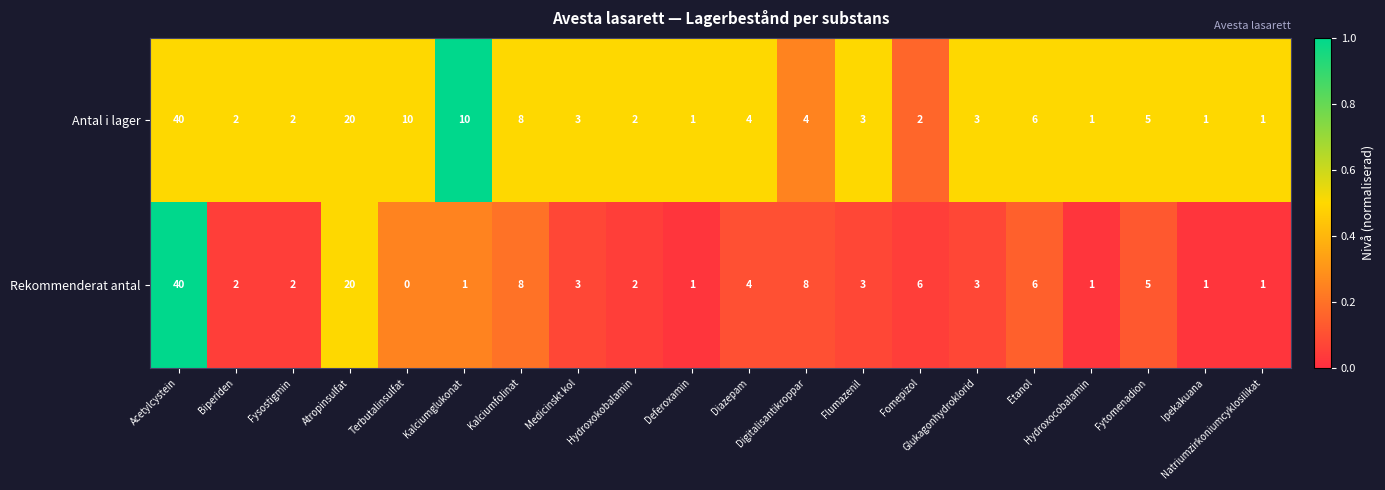

Which series has the widest spread of values?

Rekommenderat antal